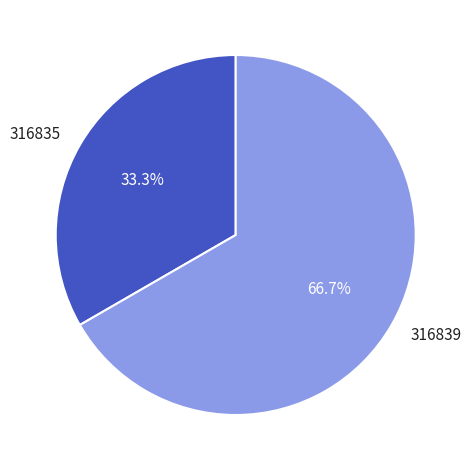

Which has a higher value, 316839 or 316835?

316839